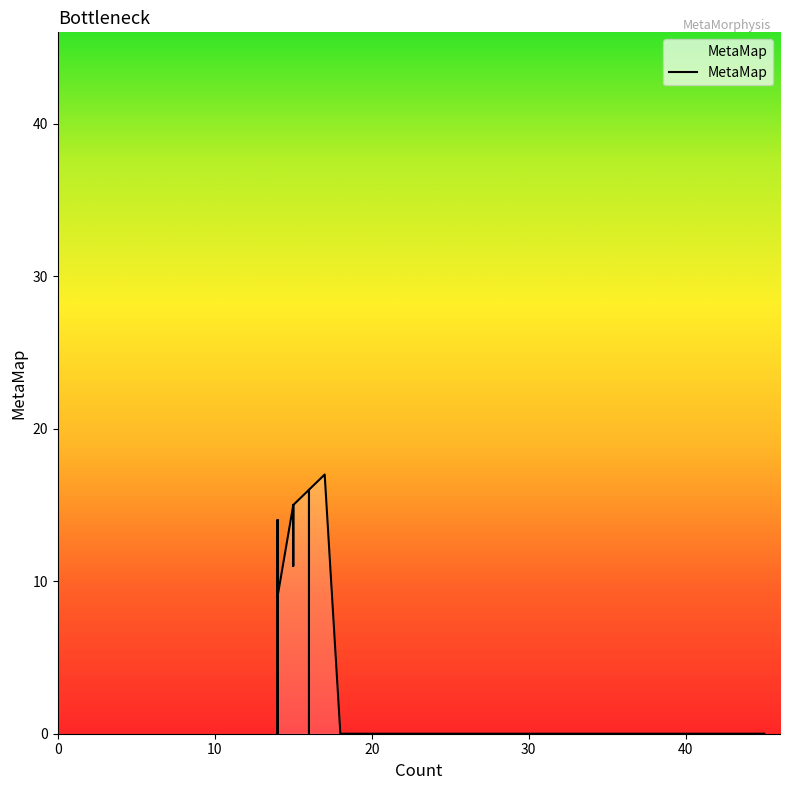

Reading right to left, what are all the values shown in this chart?

11	7	10	0	11	11	11	12	0	0	12	12	9	10	12	12	13	13	12	1	14	14	0	14	14	9	15	15	11	15	16	0	16	17	17	0	0	0	0	0